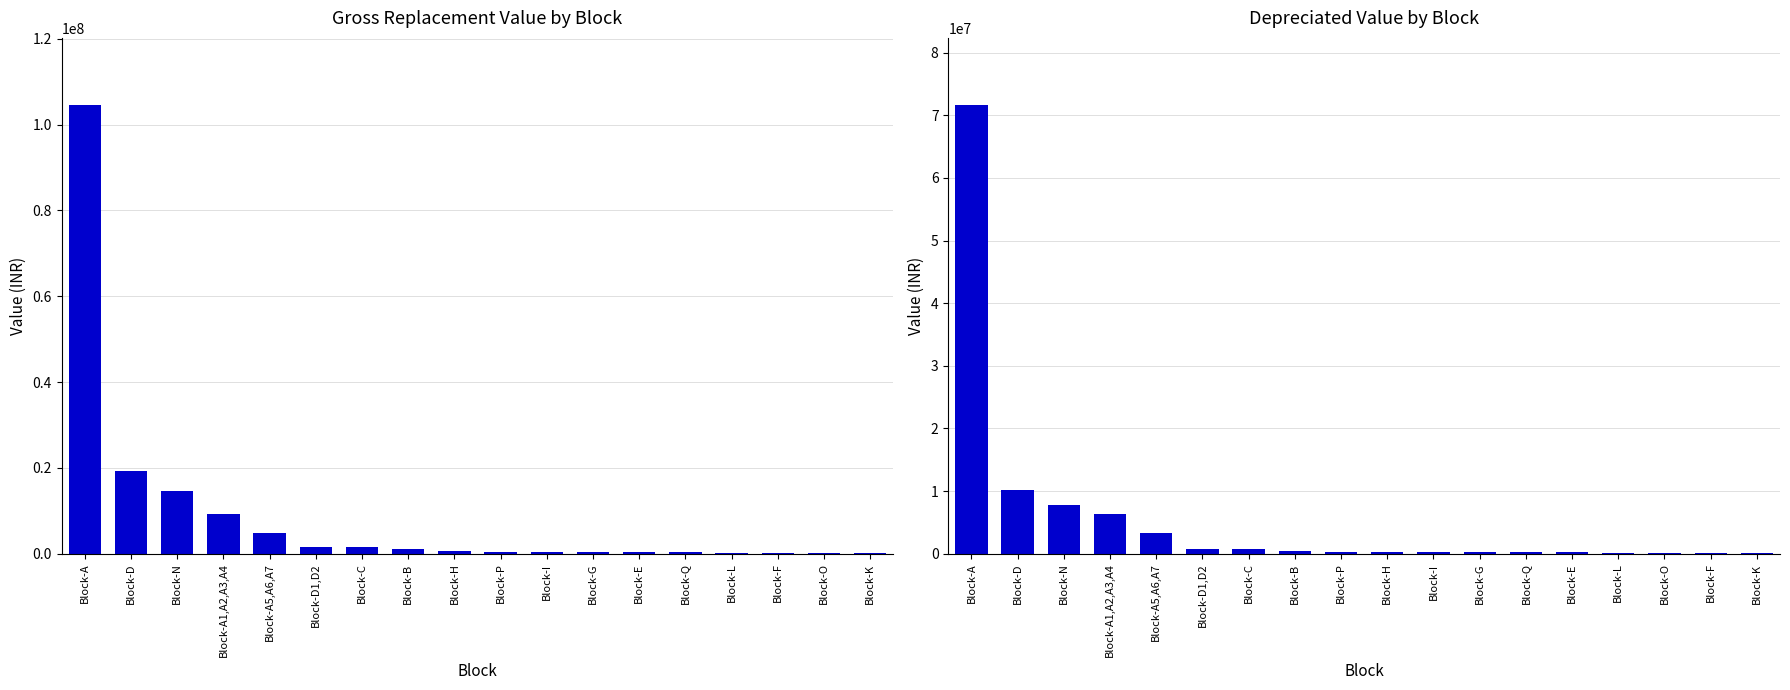

Read the Depreciated Value value at Block-D1,D2.

812810.9